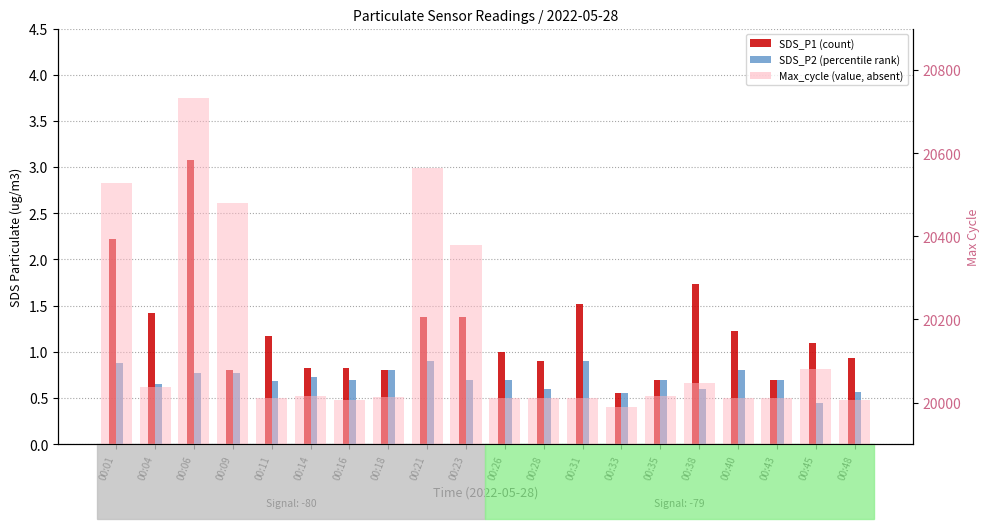

Is it true that SDS_P1 equals 0.4 at 00:40?

False